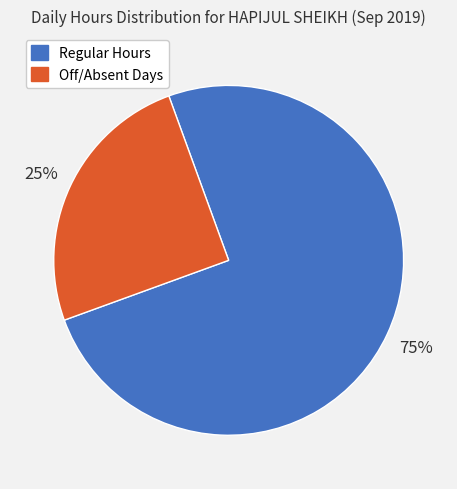

To the nearest percent, what is the difference between the largest and smallest slice percentages?

50%